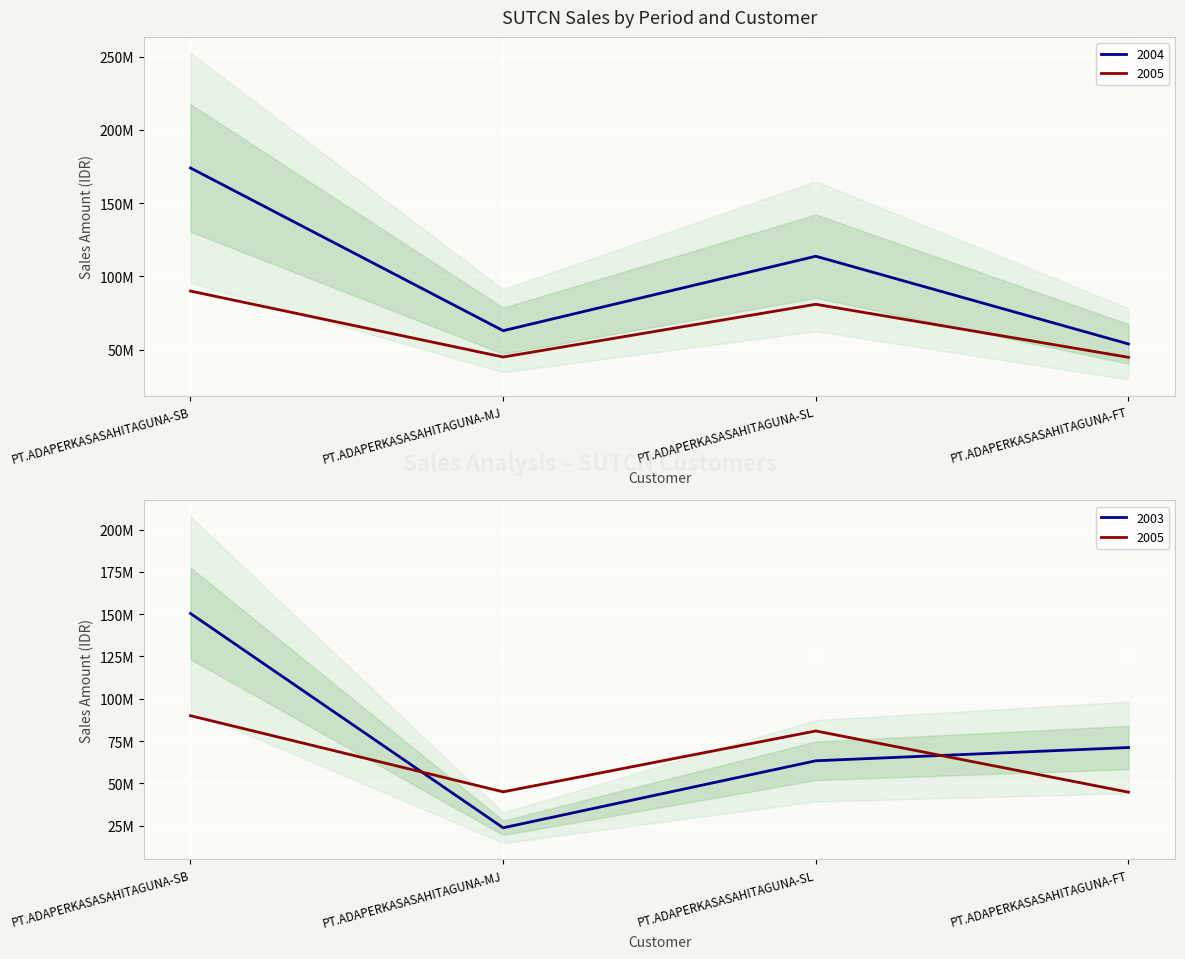

Which label corresponds to the largest value in the chart?

PT.ADAPERKASASAHITAGUNA-SB